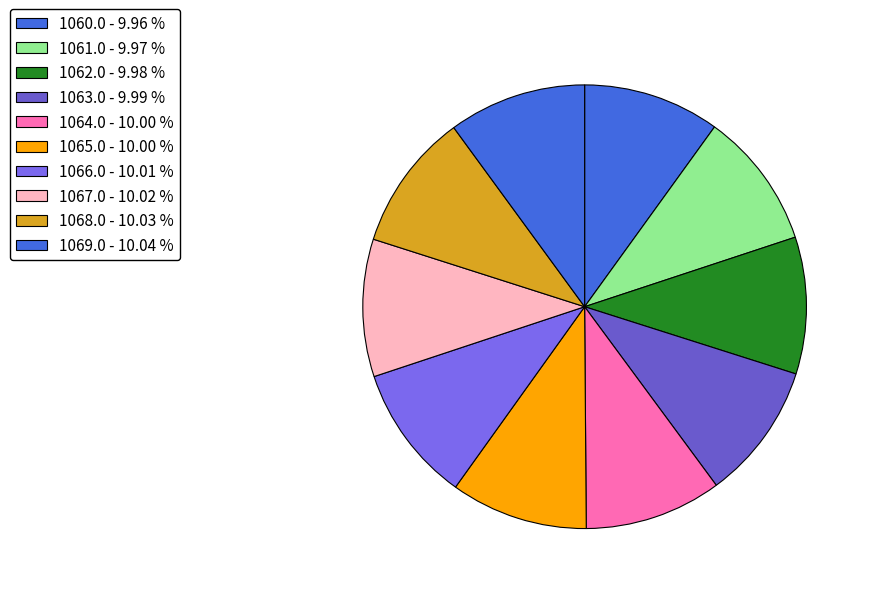

Rank the categories by value from highest to lowest.

1069.0-1070.0, 1068.0-1069.0, 1067.0-1068.0, 1066.0-1067.0, 1065.0-1066.0, 1064.0-1065.0, 1063.0-1064.0, 1062.0-1063.0, 1061.0-1062.0, 1060.0-1061.0